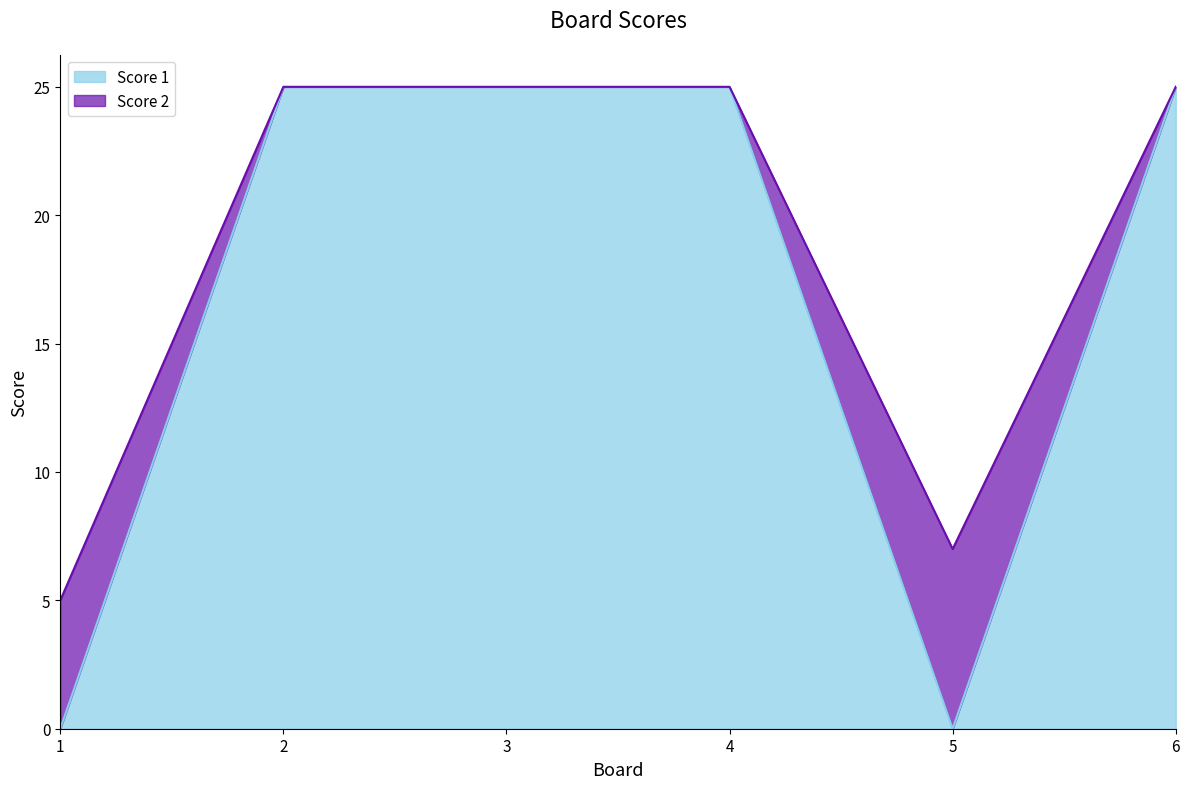

How many lines are shown in the chart?

2